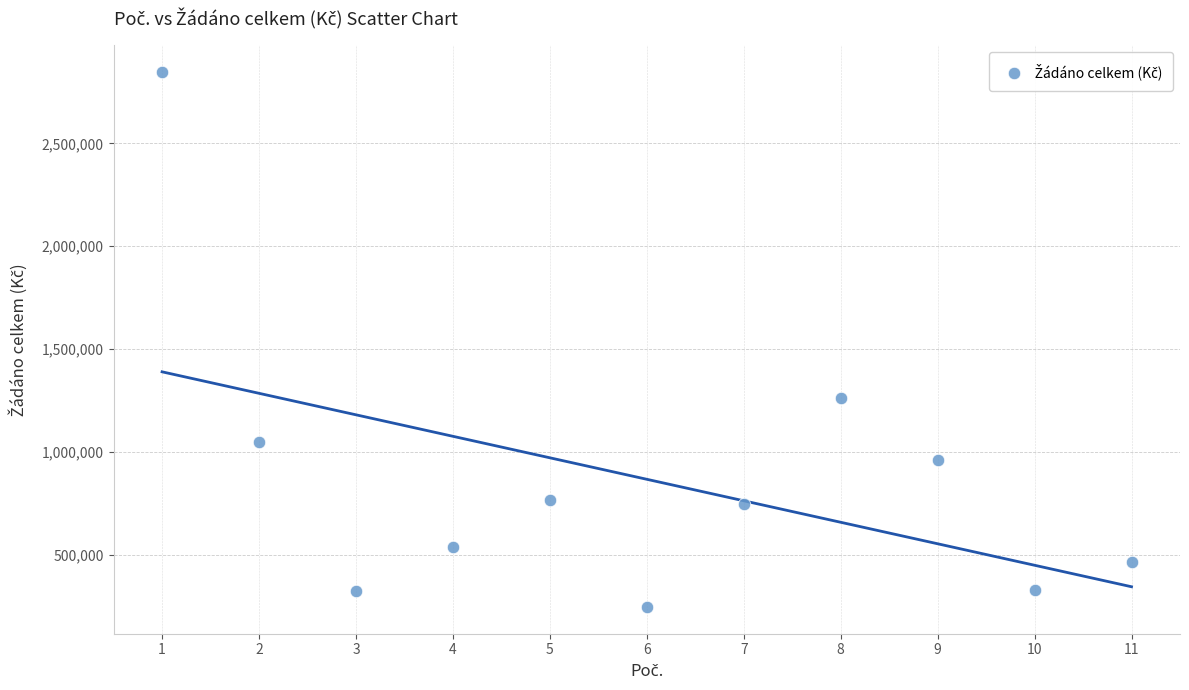

What is the range of Y values (max minus min)?

2602500